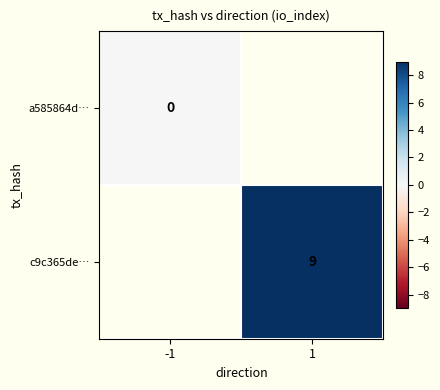

True or false: c9c365de… has a value of 6 at 1.

False